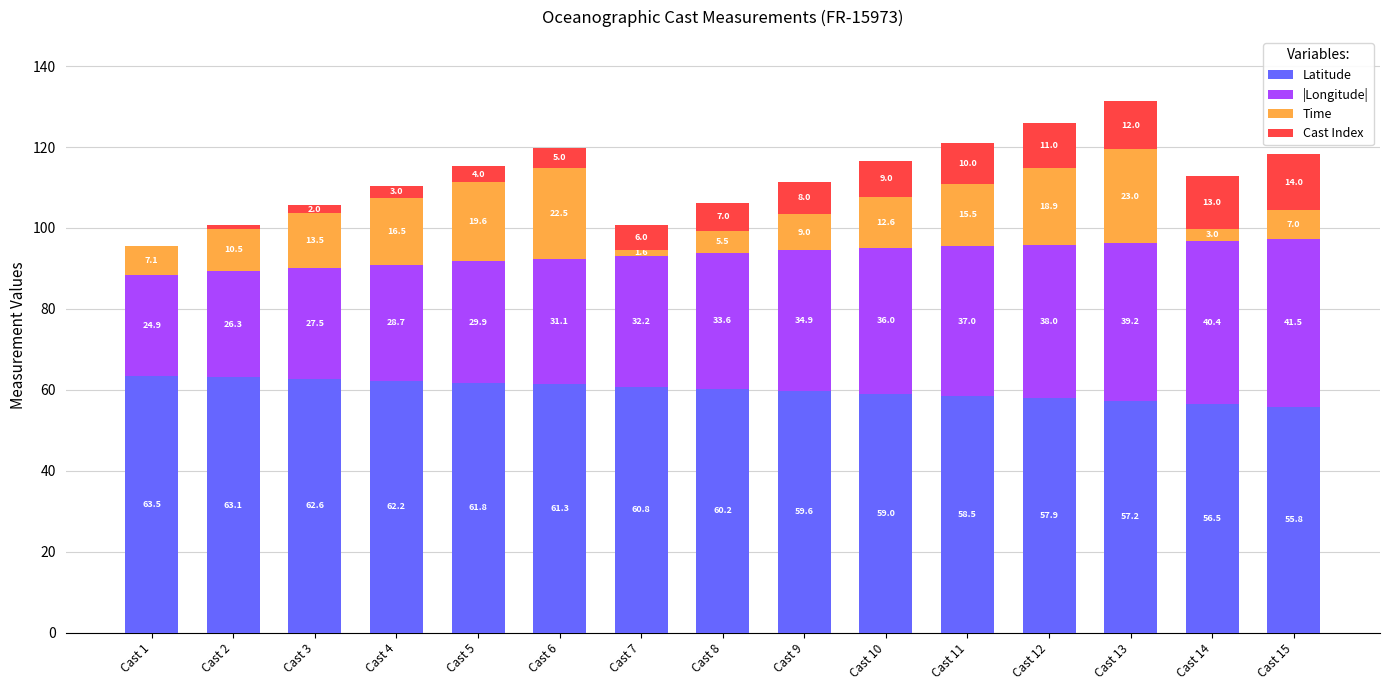

What is the total value across all series at Cast 4?

110.4